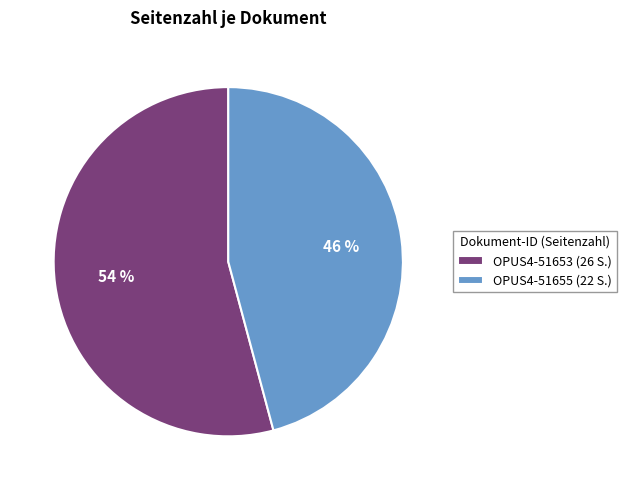

To the nearest percent, what is the difference between the OPUS4-51655 and OPUS4-51653 slice percentages?

8%